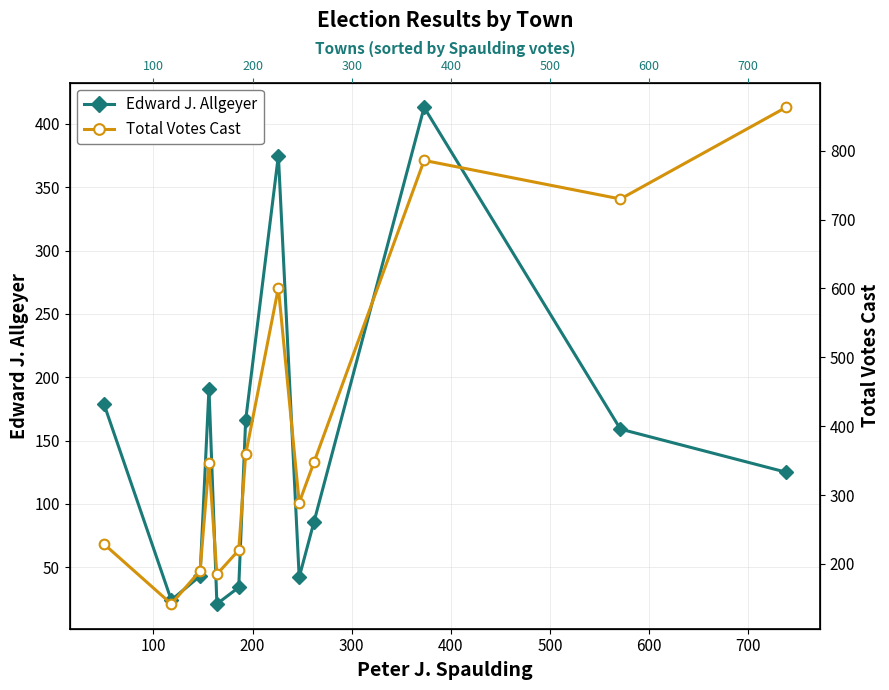

What is the difference between the second highest and second lowest values in the Total Votes Cast series?

601